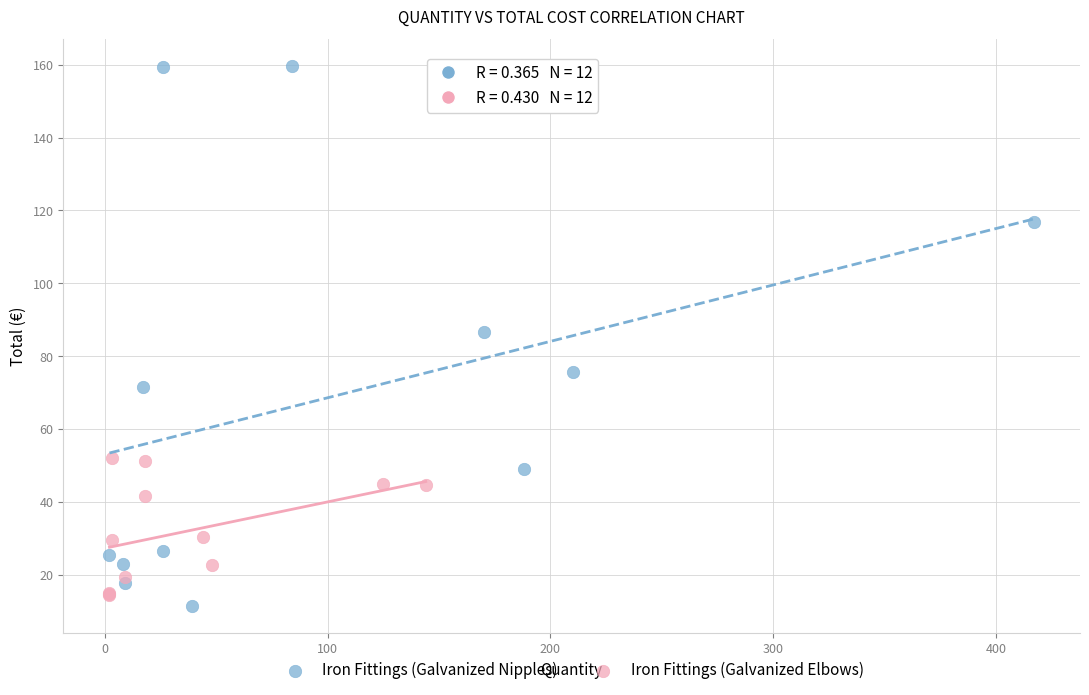

Which series contains the lowest Y value?

Iron Fittings (Galvanized Nipples)